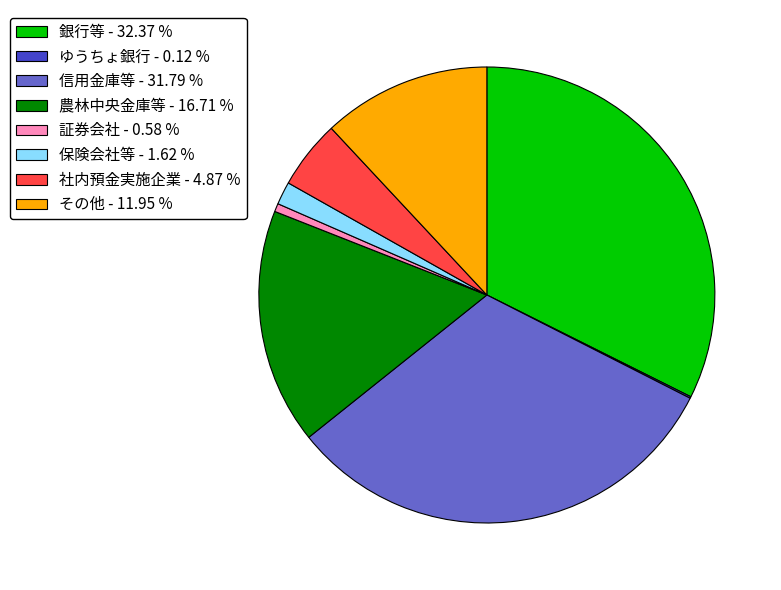

Is 保険会社等 - 1.62 % the majority of the pie?

No